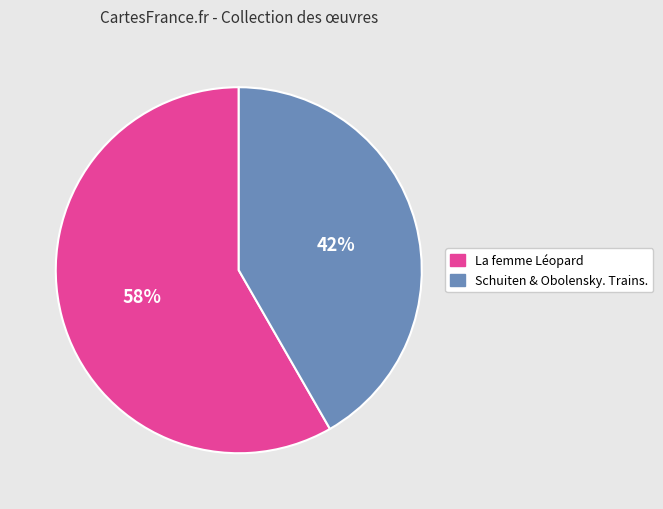

To the nearest percent, what is the average slice percentage?

50%